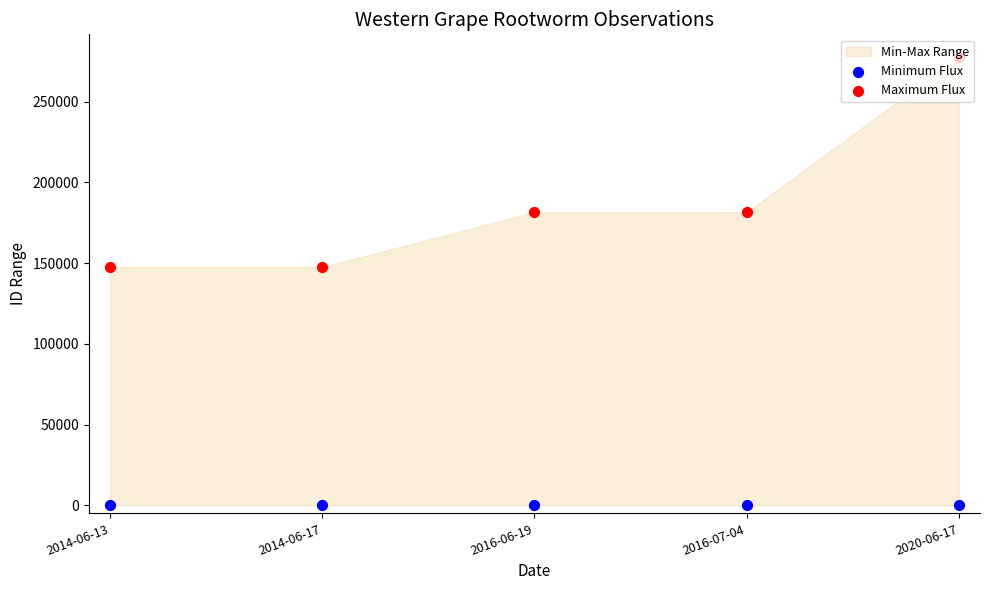

What is the total value across all series at 2014-06-13?

147529